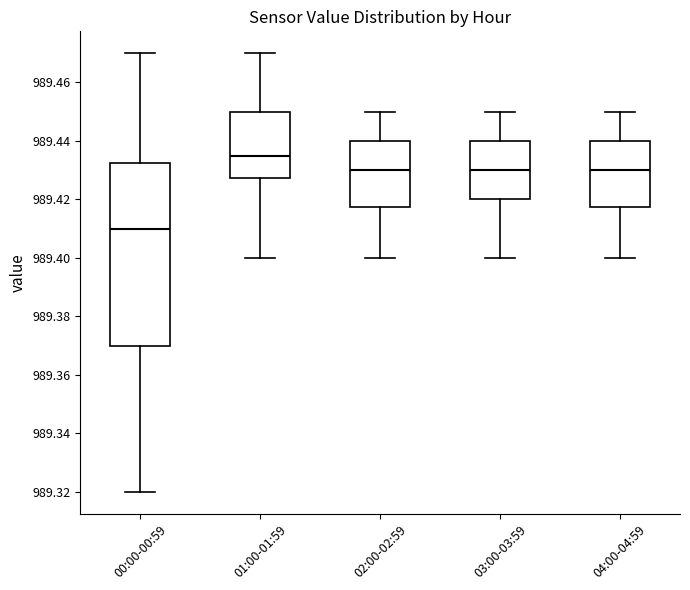

Where does the upper whisker of the box for 04:00-04:59 end on the y-axis? The values are not printed on the chart, so give them approximately, as read against the axis.

989.450